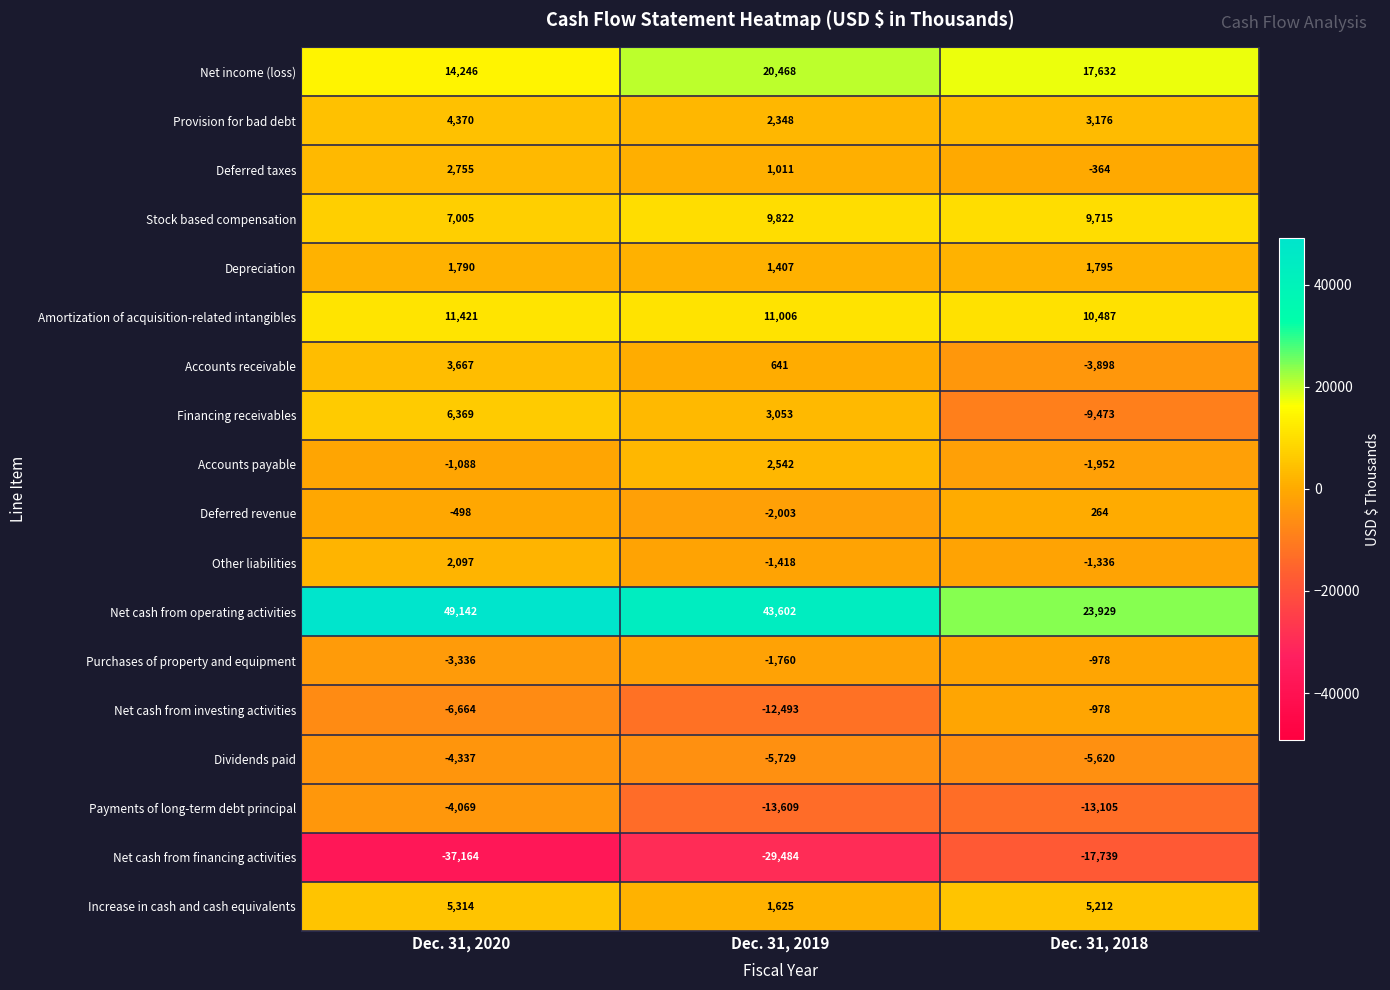

What is the spread (max minus min) of values at Dec. 31, 2020?

86306